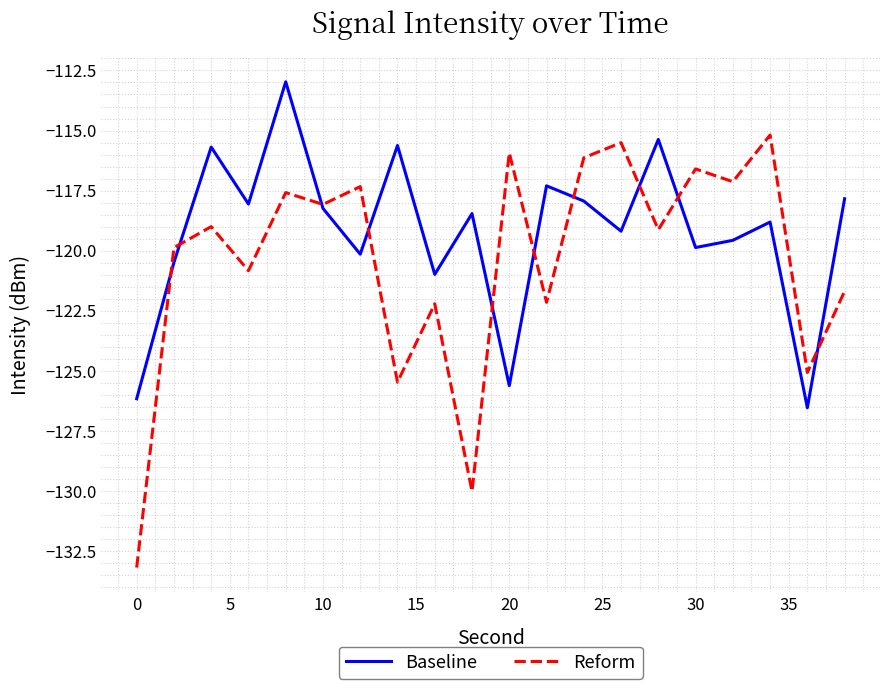

What are all the series names shown in the legend?

Baseline, Reform